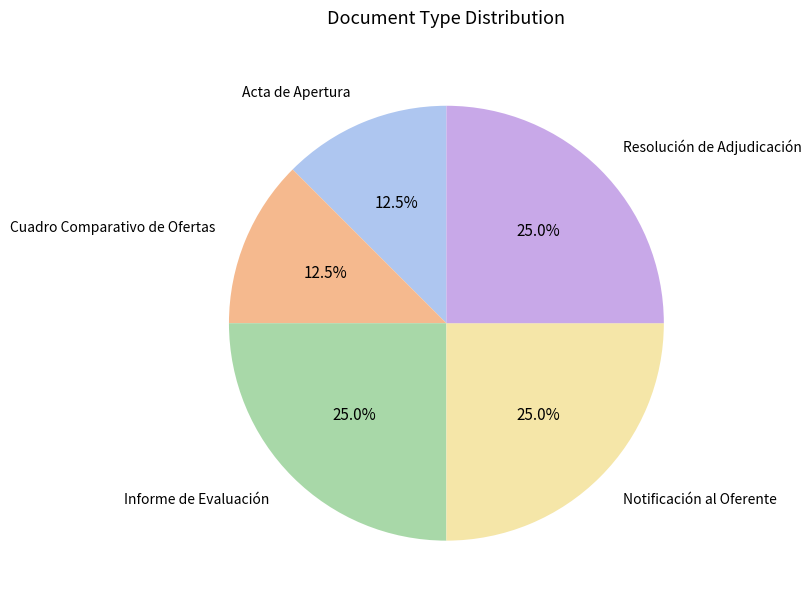

Which has a higher value, Cuadro Comparativo de Ofertas or Resolución de Adjudicación?

Resolución de Adjudicación